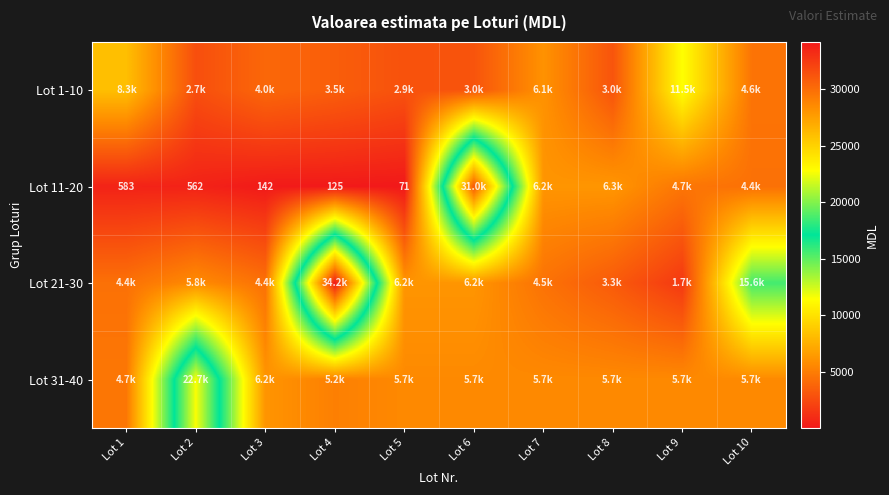

Rank the series at Lot 8 from highest to lowest value.

Lot 11-20, Lot 31-40, Lot 21-30, Lot 1-10